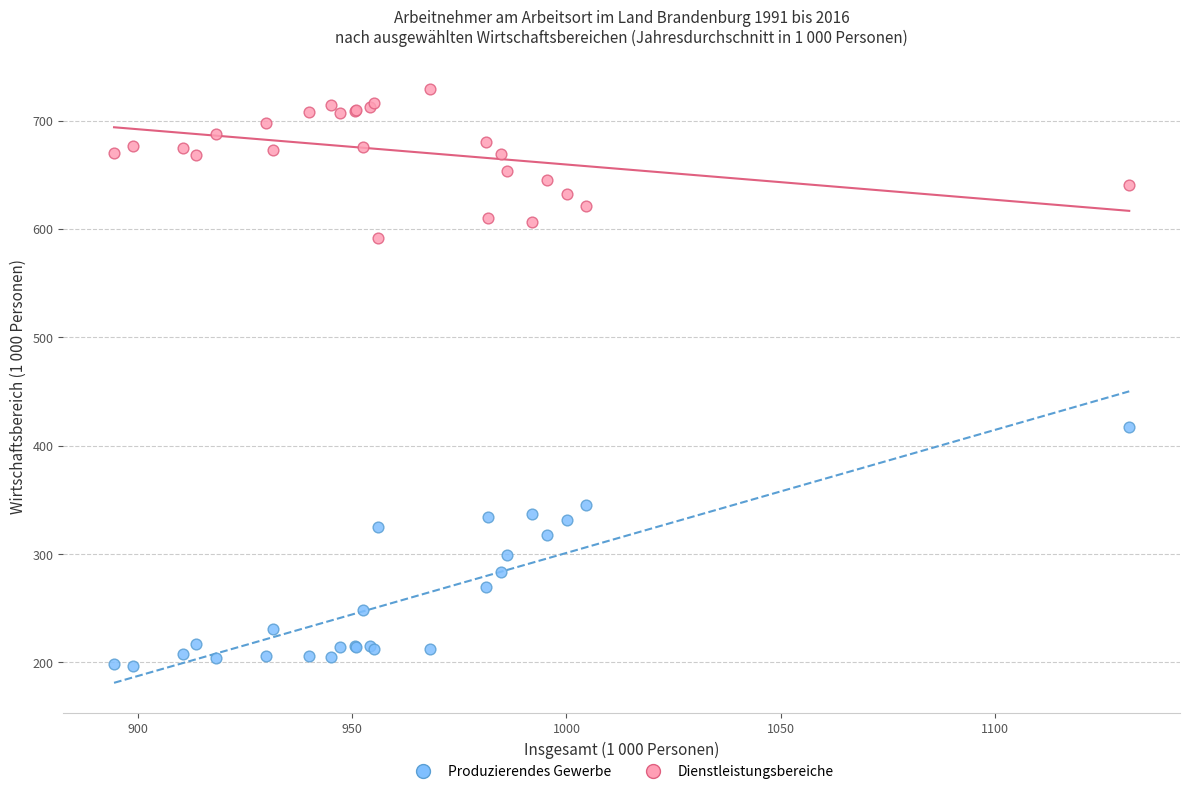

Which series contains the highest Y value?

Dienstleistungsbereiche